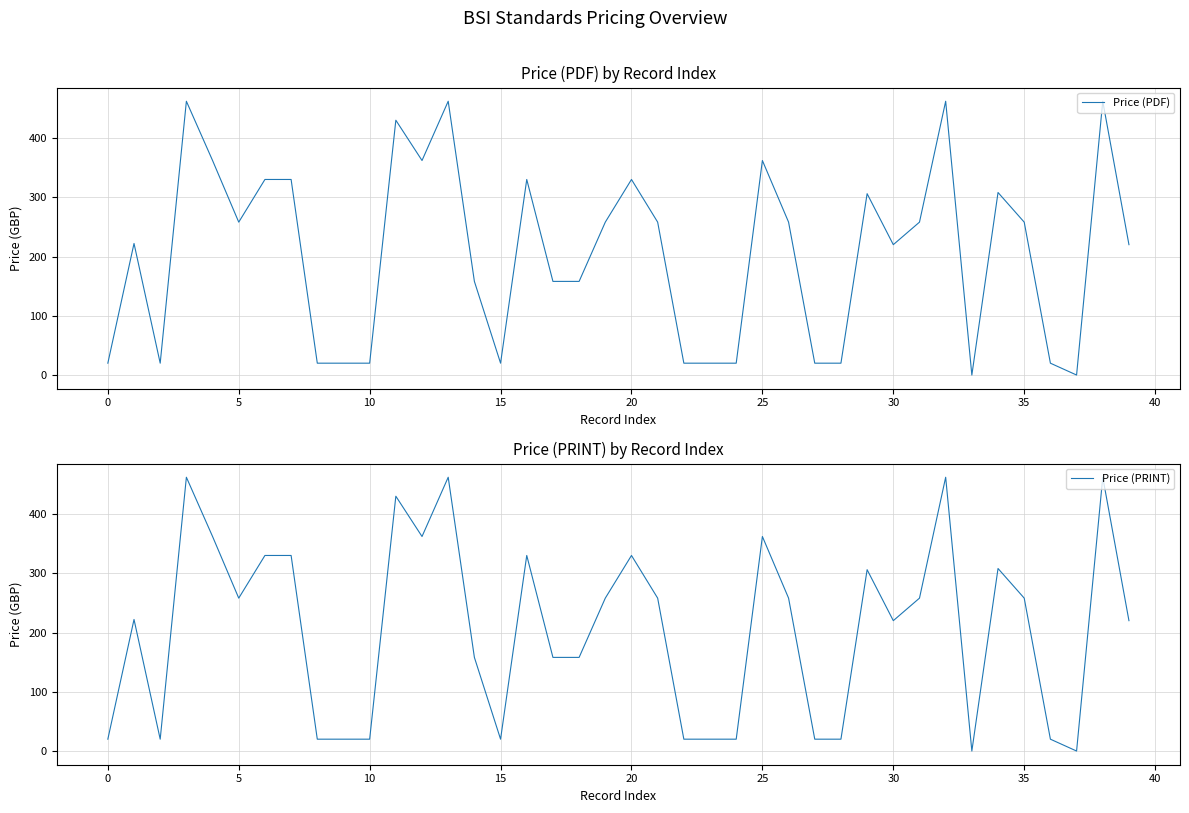

How many distinct data groups are displayed?

2